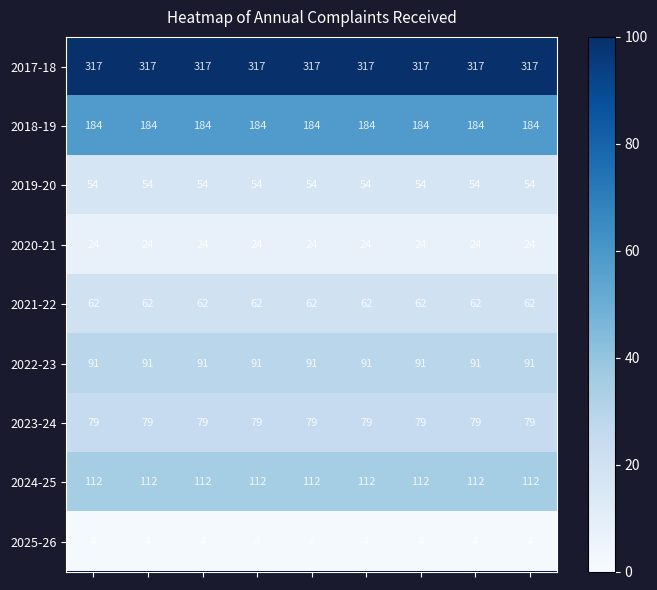

What is the maximum value shown in the chart?

317